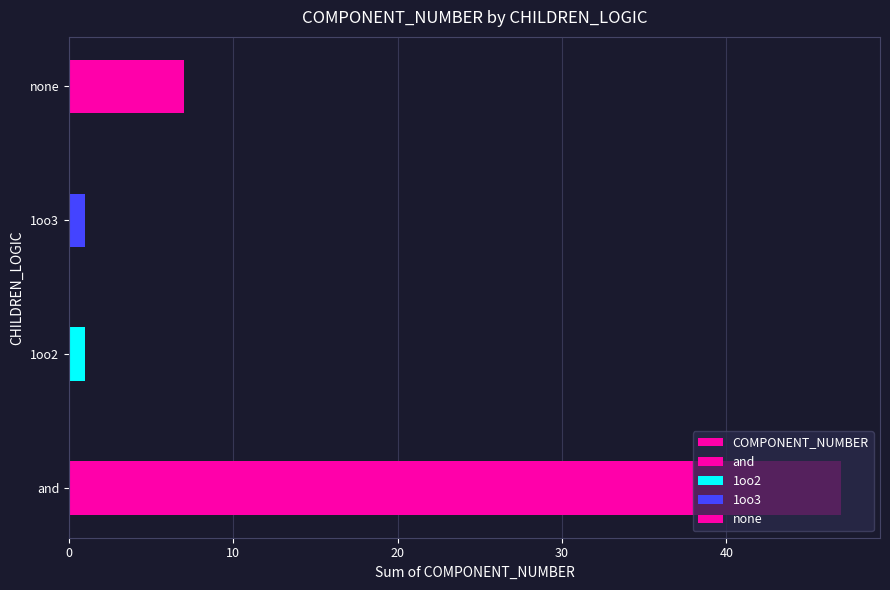

How many bars are there in total?

4